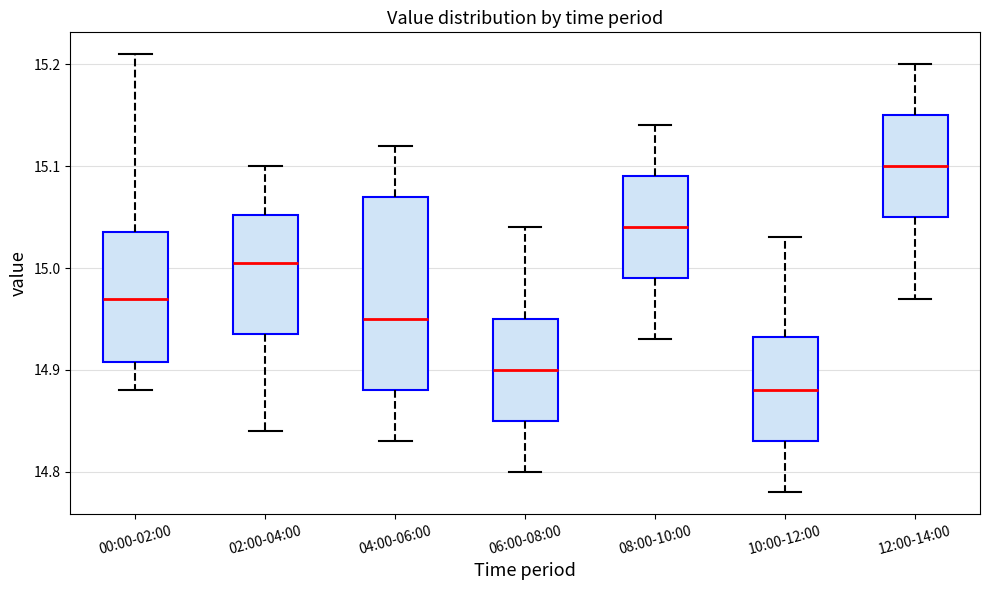

Which box's median line is the highest?

12:00-14:00